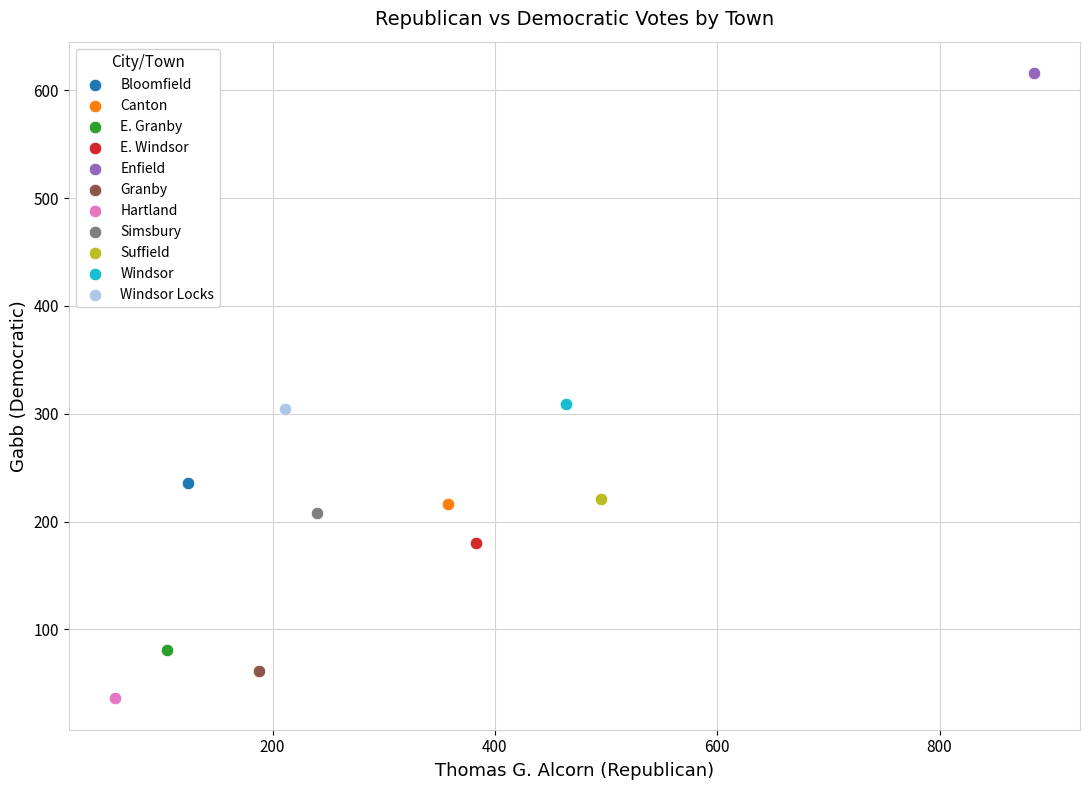

Which series contains the highest Y value?

Enfield